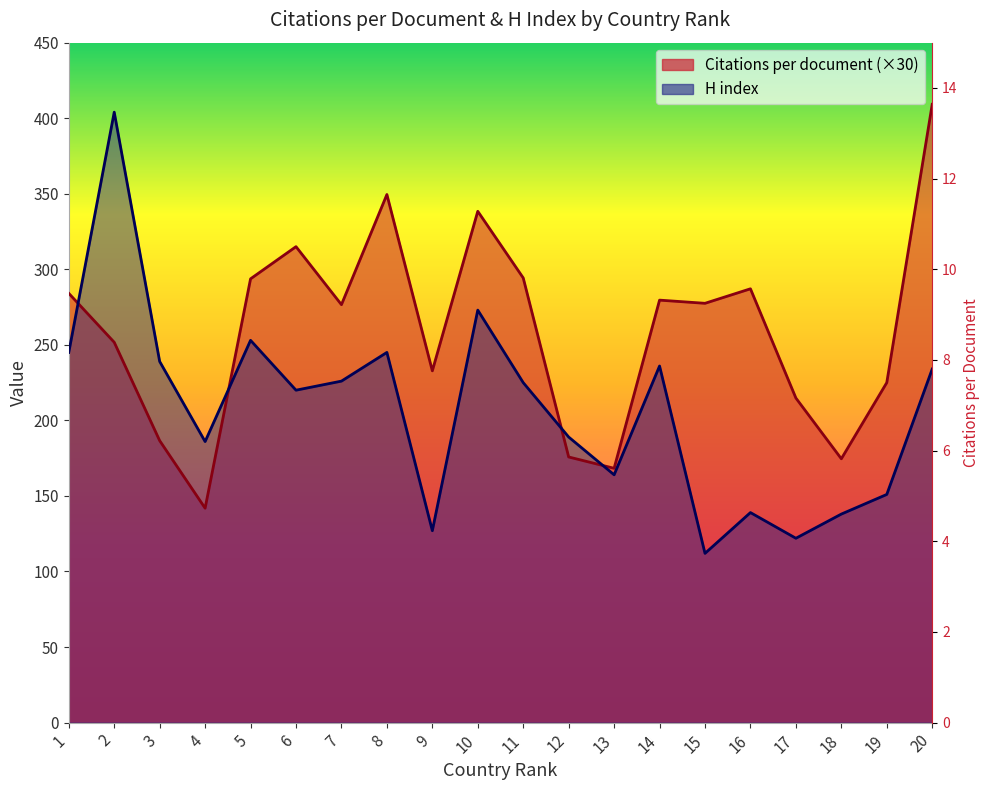

What is the value of the H index point at the 3rd from the left?

239.0